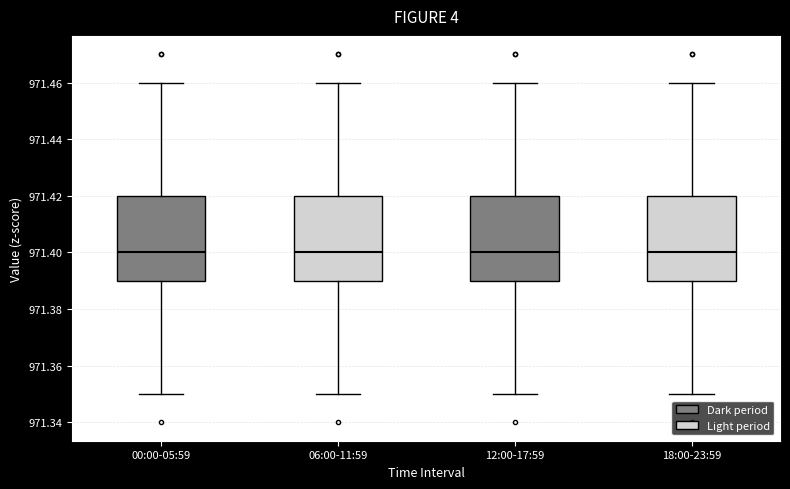

Where does the upper whisker of the box for 06:00-11:59 end on the y-axis? The values are not printed on the chart, so give them approximately, as read against the axis.

971.46